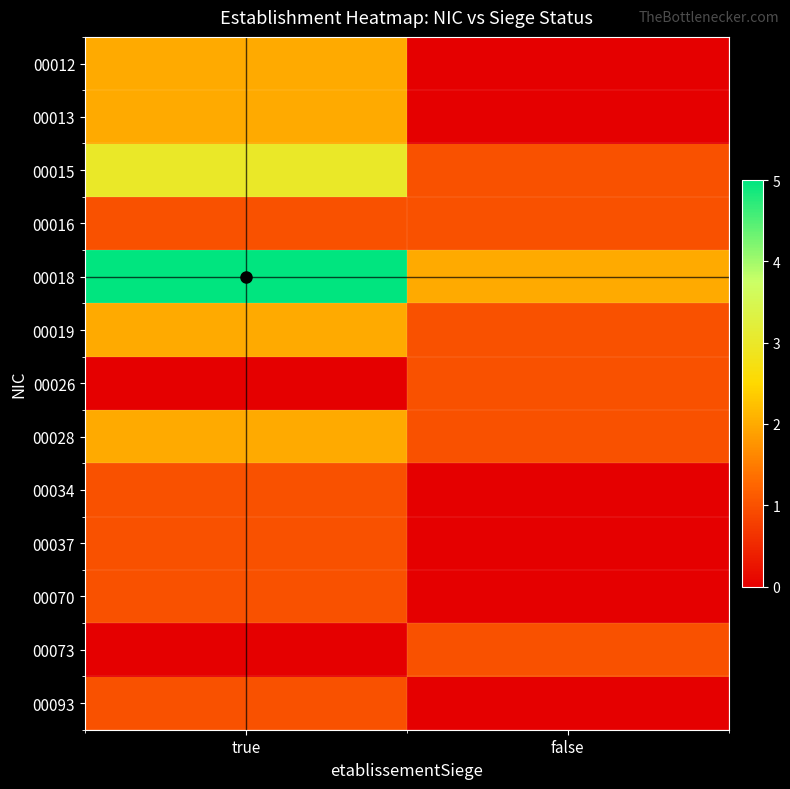

What is the difference between the highest and lowest values at true?

5